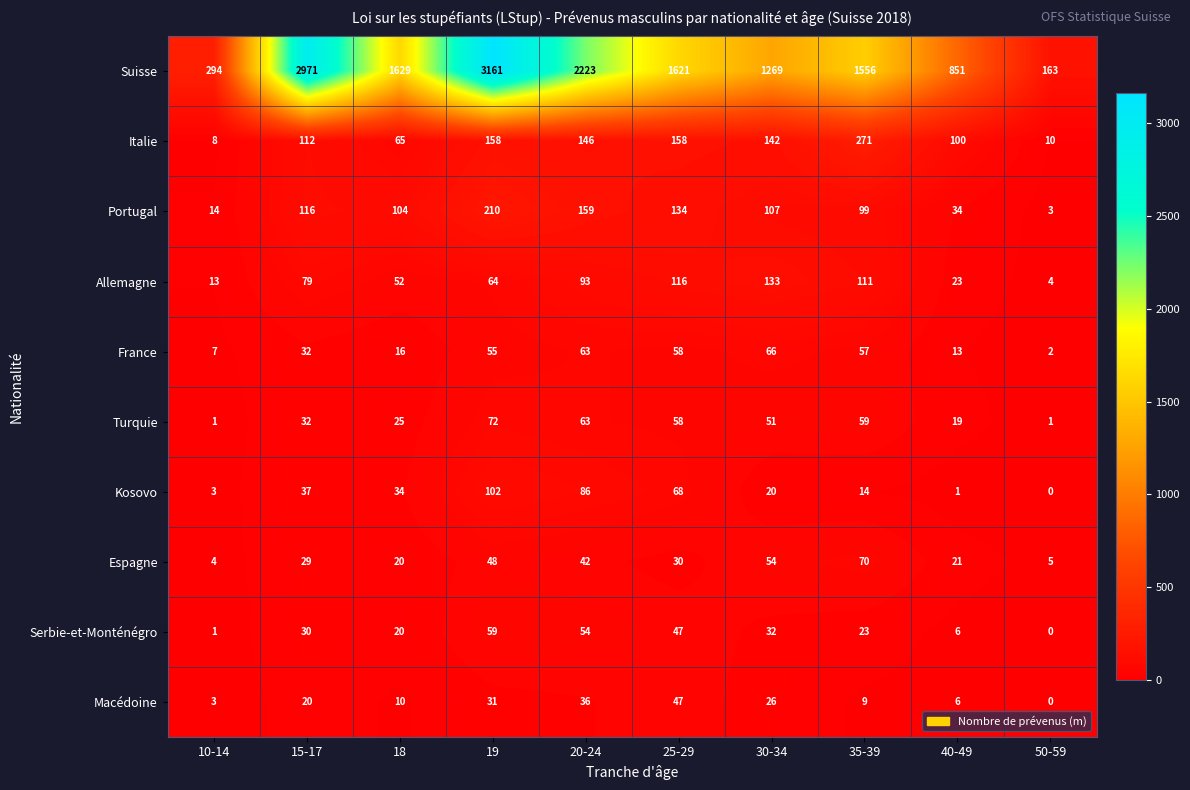

The value of Italie at 10-14 is 8. True or false?

True